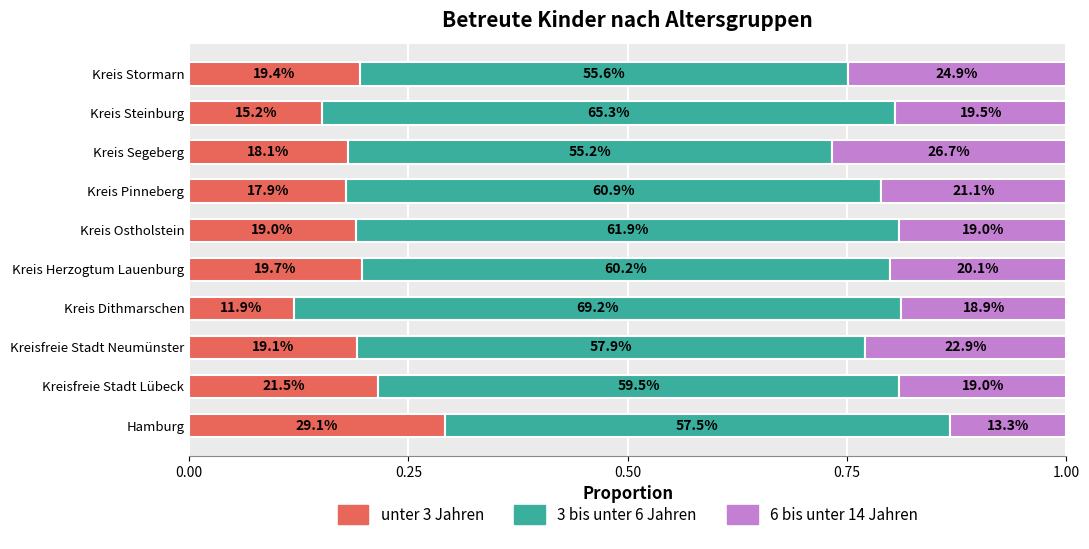

What is the difference between the maximum and minimum values in the 6 bis unter 14 Jahren series?

0.1